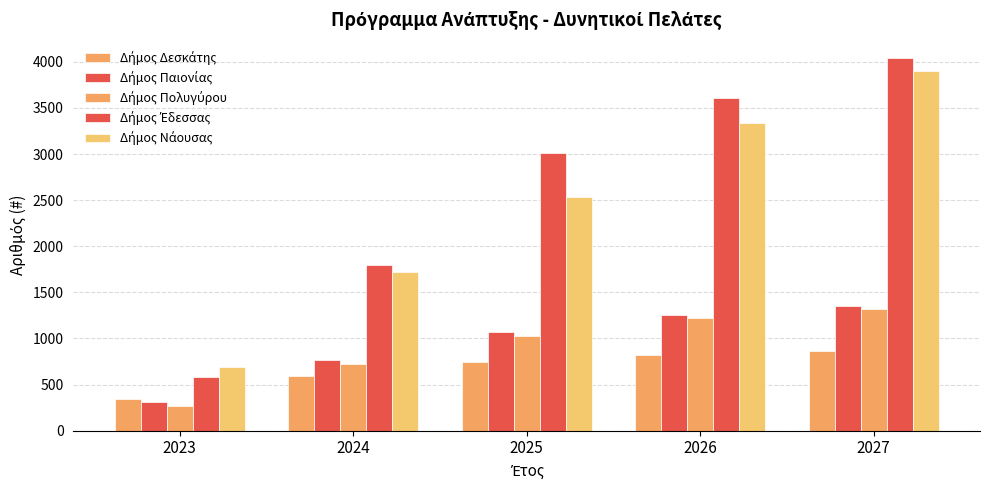

How many distinct data groups are displayed?

5